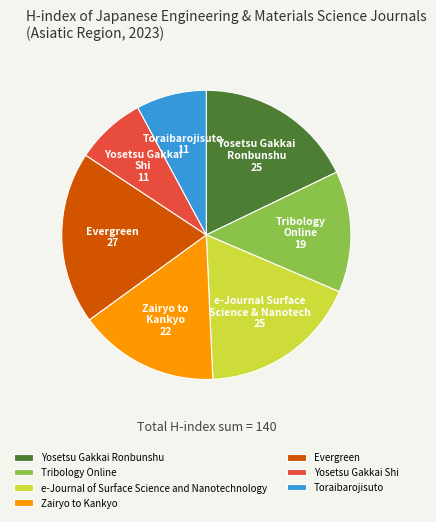

Do e-Journal of Surface Science and Nanotechnology and Toraibarojisuto together represent more than half of the pie?

No